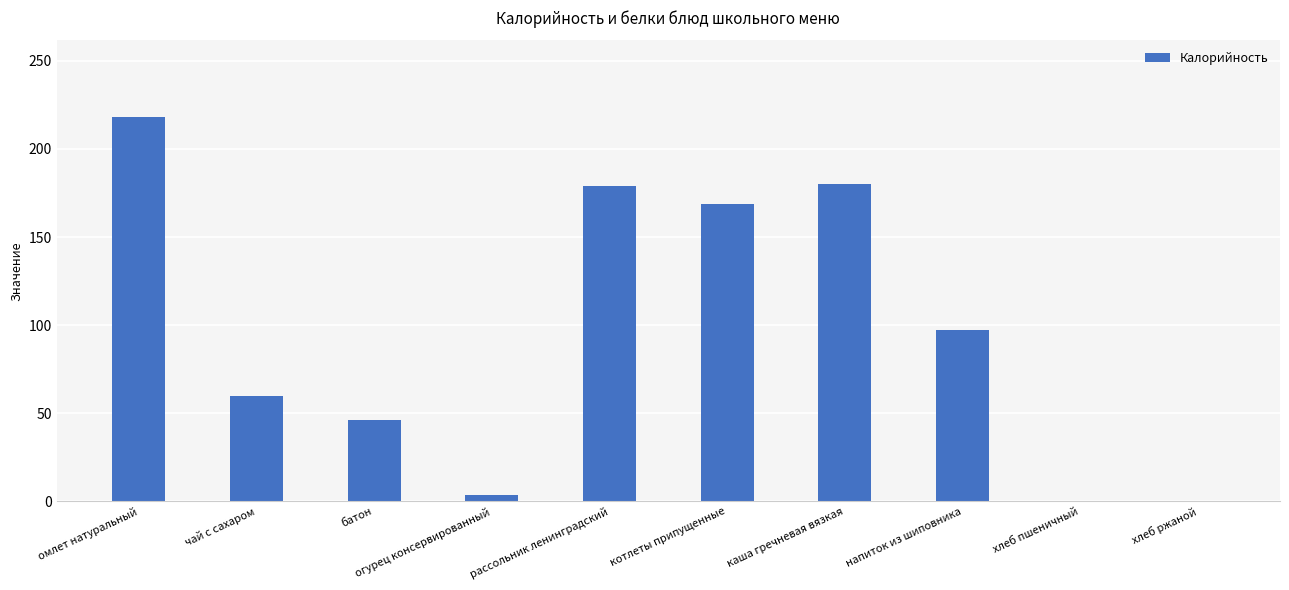

The value at напиток из шиповника is 44.3. True or false?

False